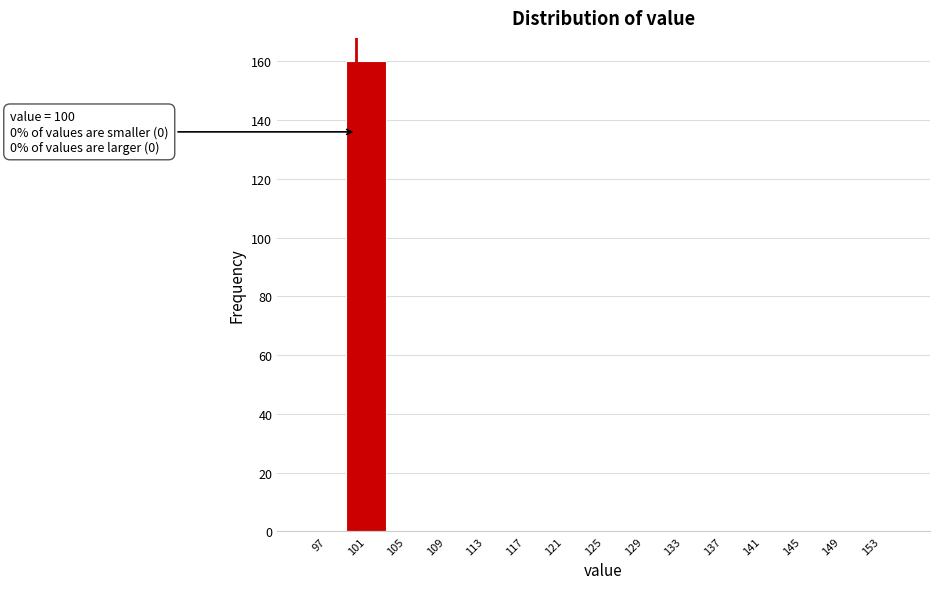

Which range on the x-axis has the tallest bar?

99 to 103